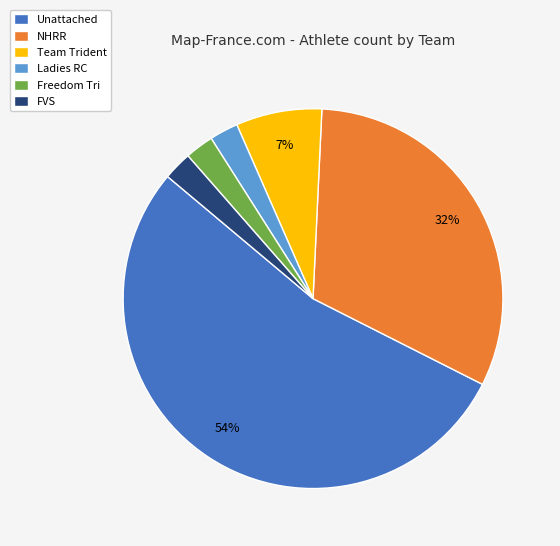

Which slice is the largest?

Unattached